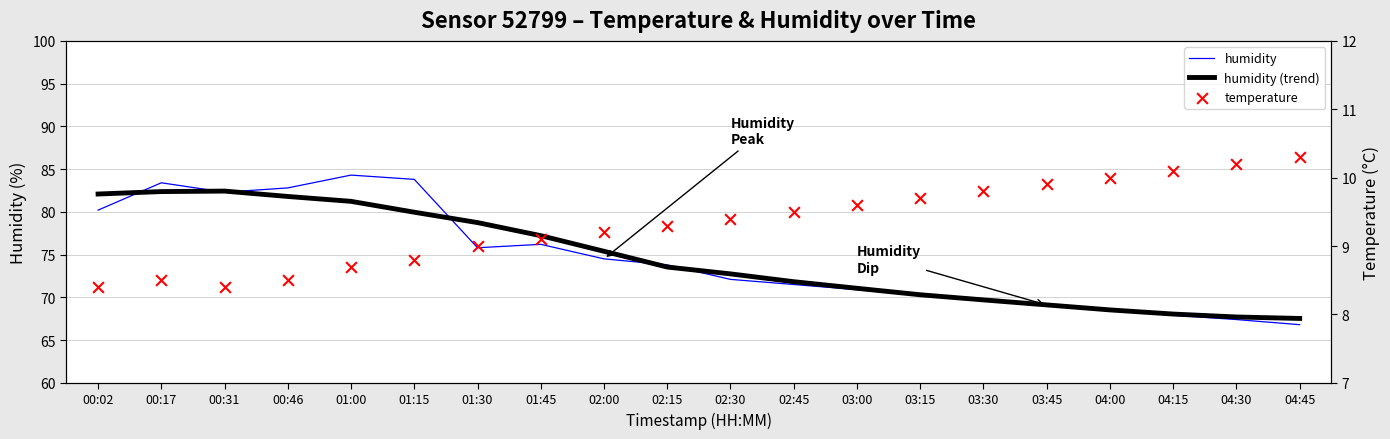

Which series has the largest total across all categories?

humidity (trend)